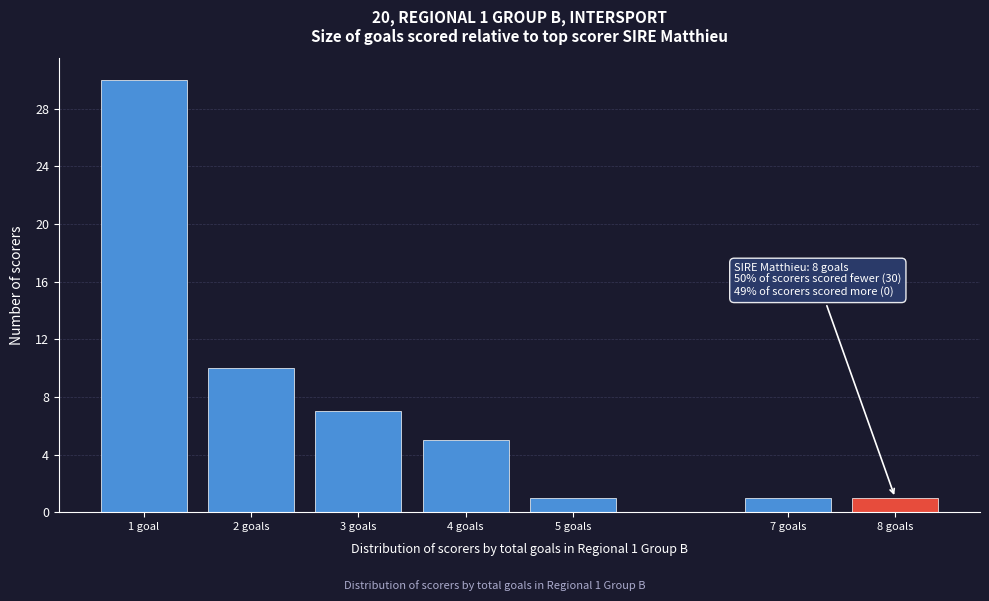

Reading right to left, list all the values displayed in this chart.

8 goals=1	7 goals=1	5 goals=1	4 goals=5	3 goals=7	2 goals=10	1 goal=30